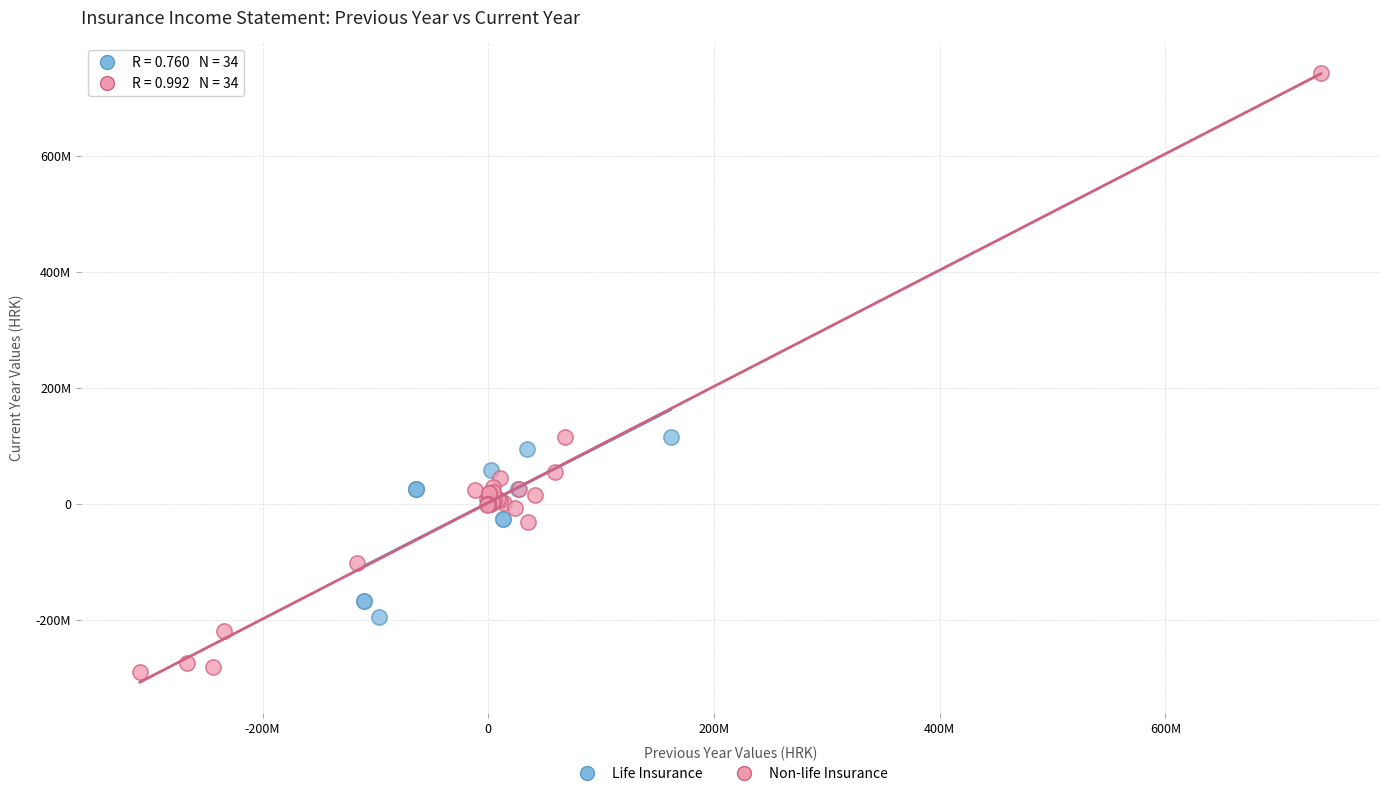

Which series reaches the minimum Y coordinate?

Non-life Insurance